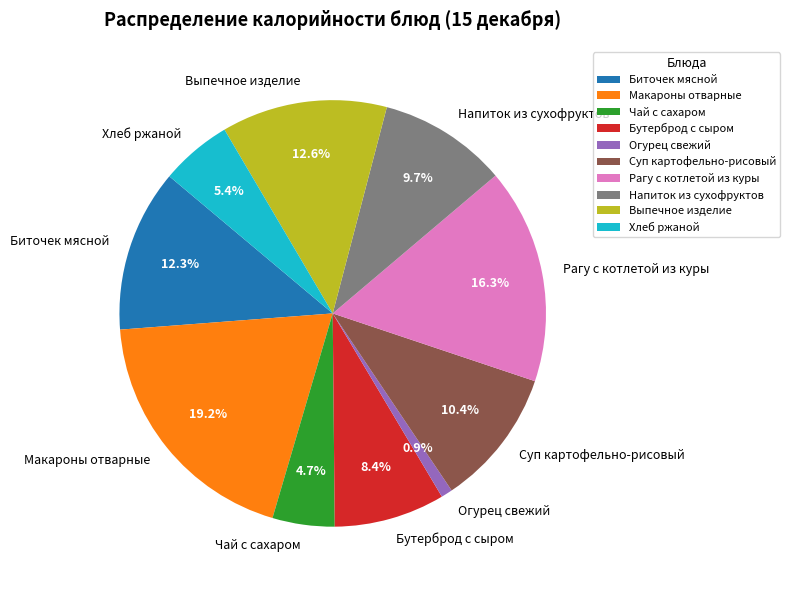

Count the number of slices in the pie.

10